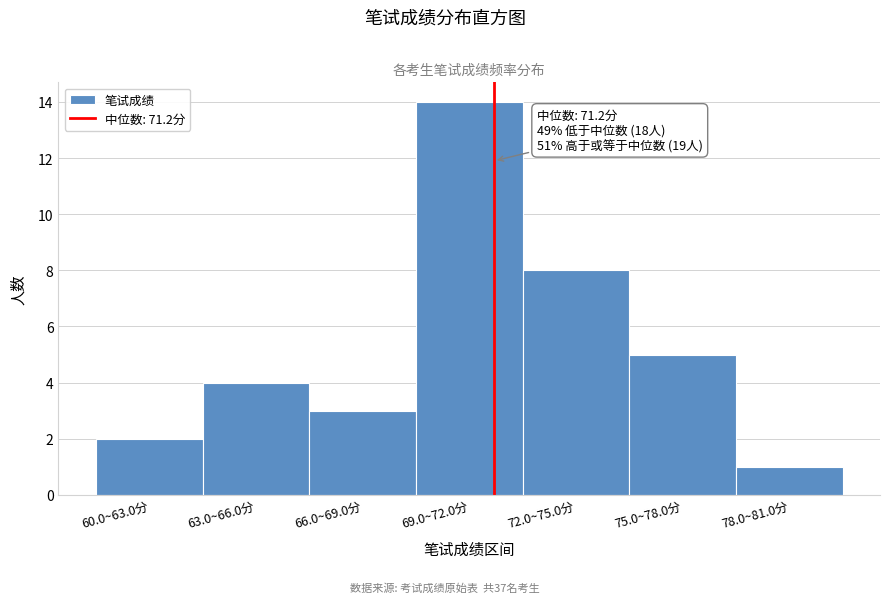

Reading right to left, list all the values displayed in this chart.

78.0~81.0分=1	75.0~78.0分=5	72.0~75.0分=8	69.0~72.0分=14	66.0~69.0分=3	63.0~66.0分=4	60.0~63.0分=2